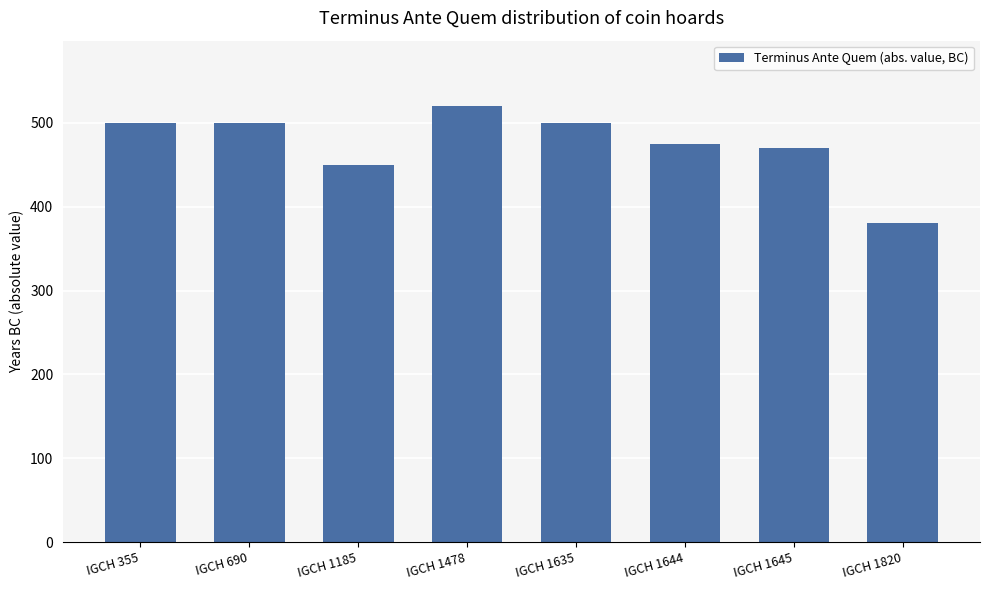

How many values are below 500?

4